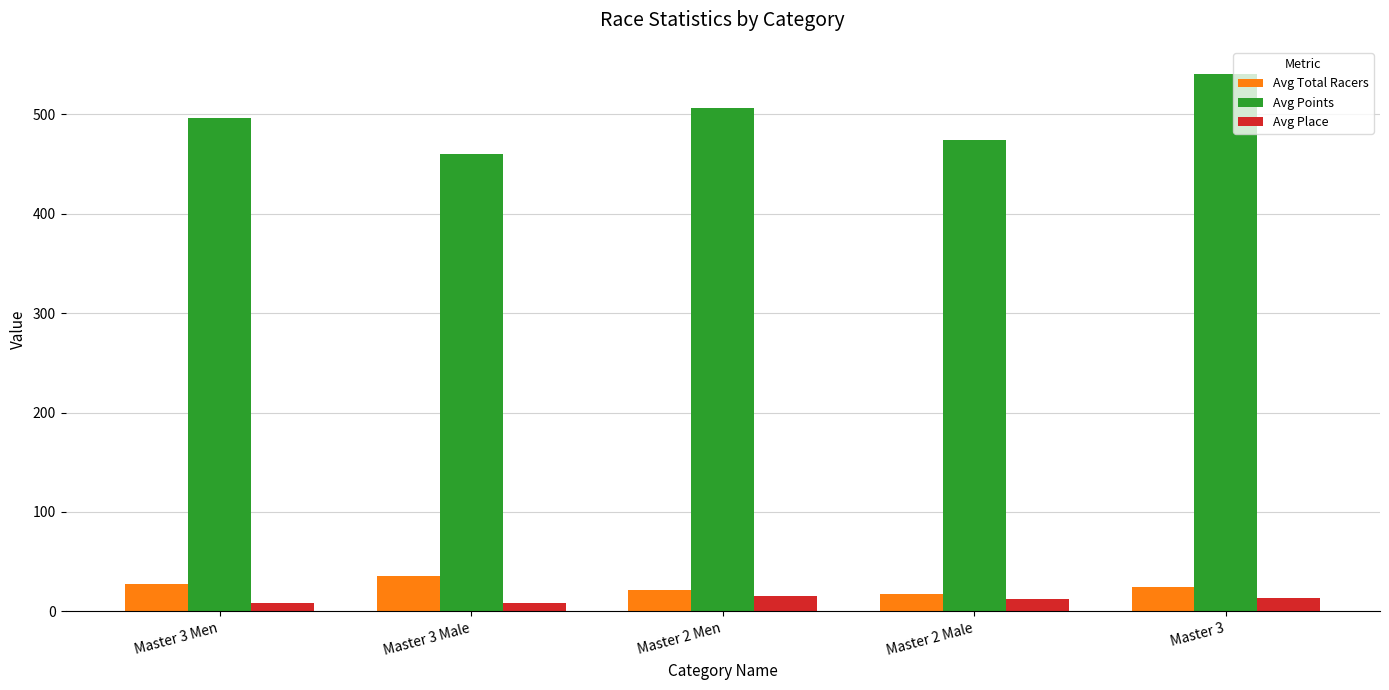

At which label does Avg Points reach its peak?

Master 3